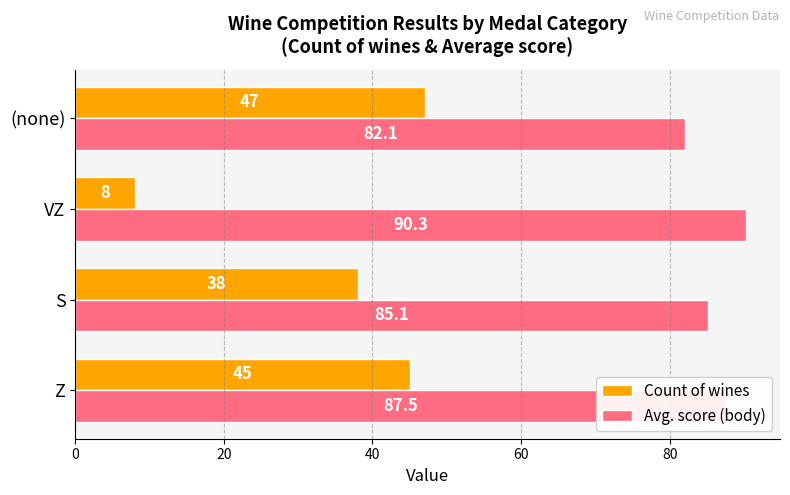

Where is Avg. score (body) nearest to the value 86?

S